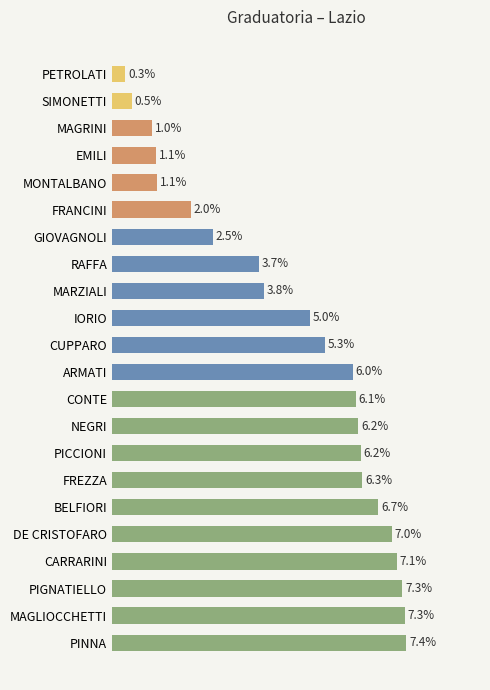

Are the bars horizontal?

Yes